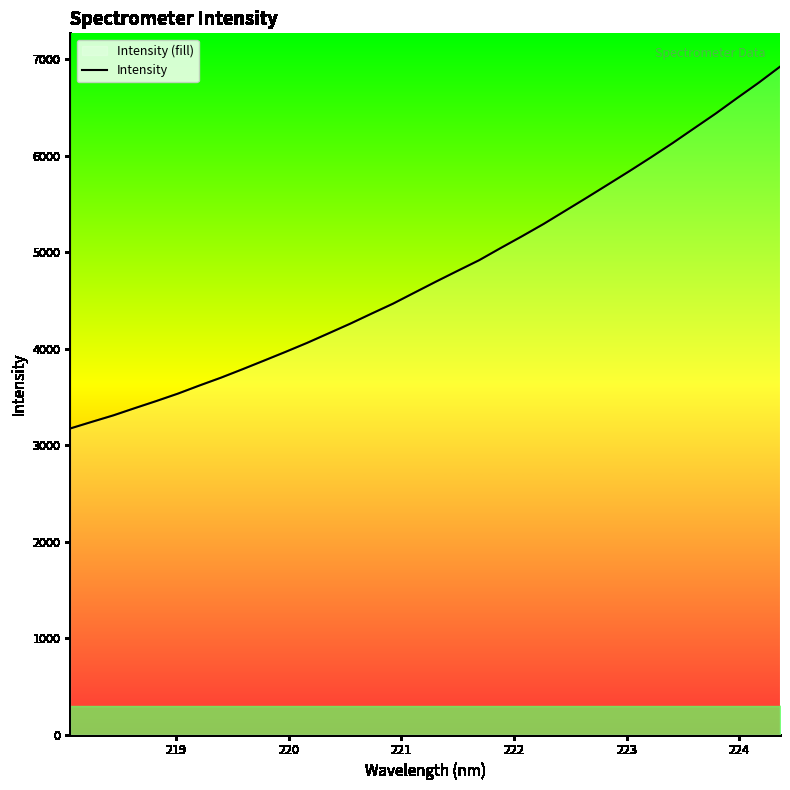

What is the maximum value shown in the chart?

6922.8